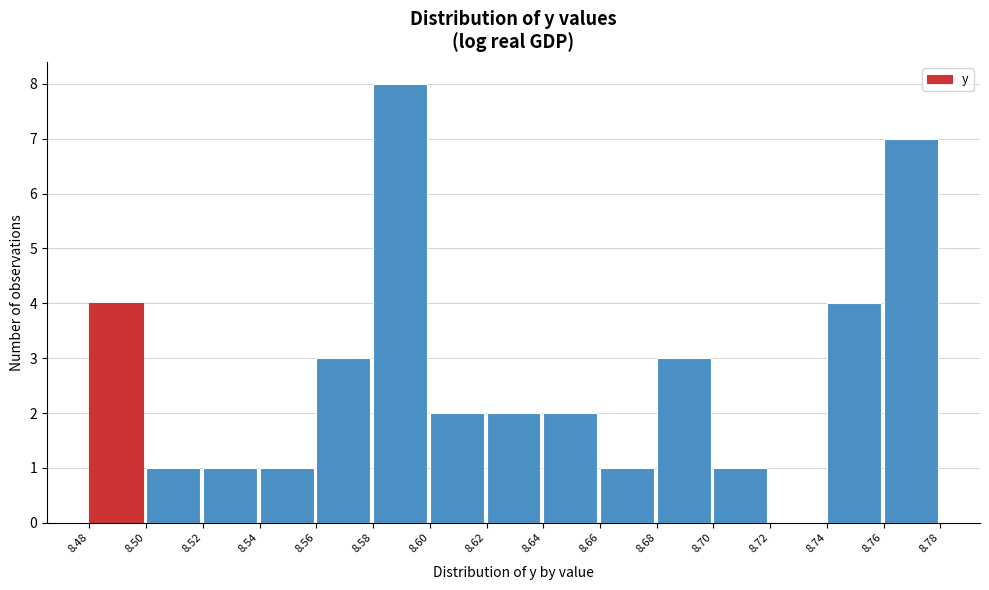

Reading left to right, extract all data points from this chart.

8.48=4	8.50=1	8.52=1	8.54=1	8.56=3	8.58=8	8.60=2	8.62=2	8.64=2	8.66=1	8.68=3	8.70=1	8.72=0	8.74=4	8.76=7